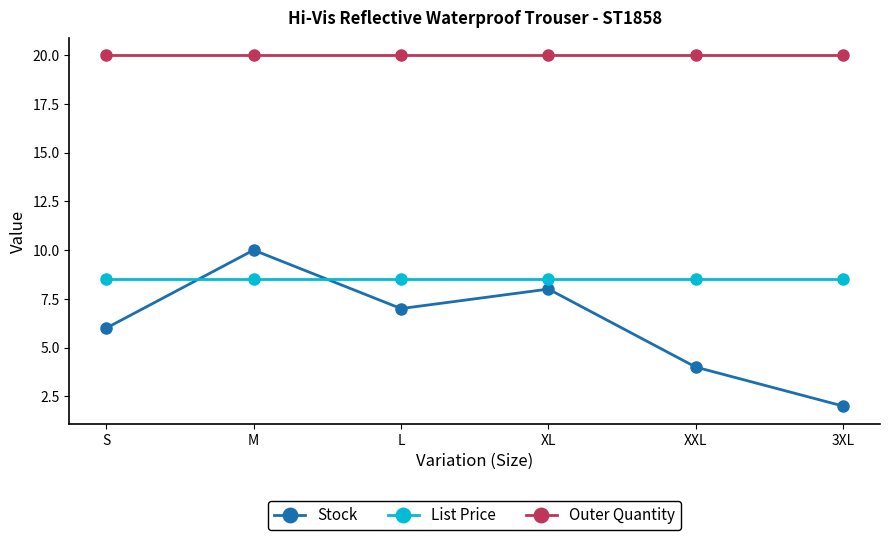

At which category does Stock reach its first local valley?

L